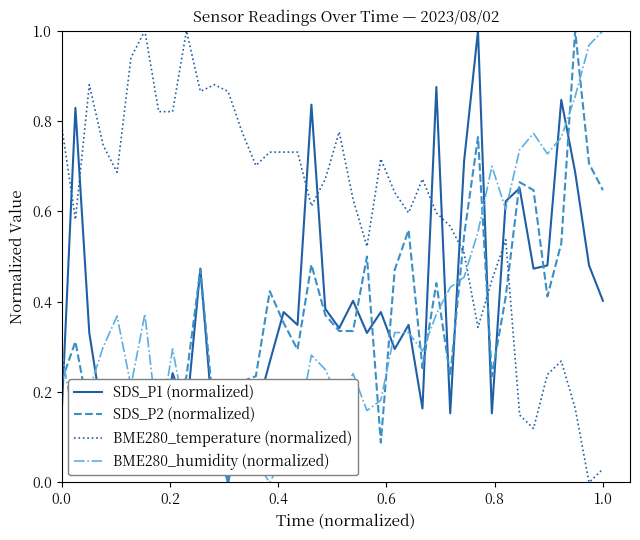

Which series ends up on top after the final intersection of BME280_humidity (normalized) and SDS_P2 (normalized)?

BME280_humidity (normalized)